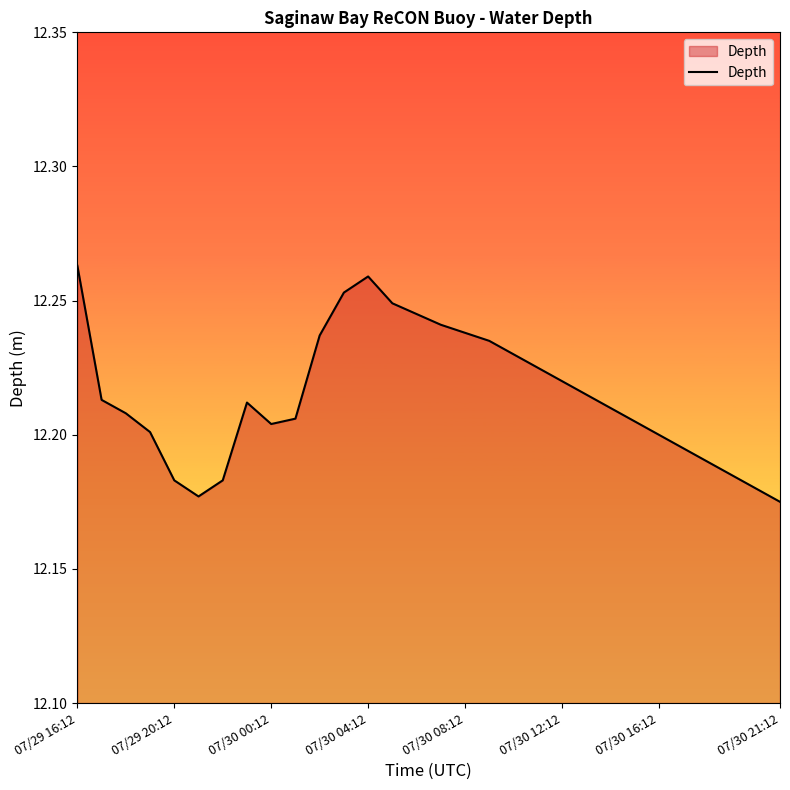

Is it true that the value at 07/30 12:12 is 21.4?

False